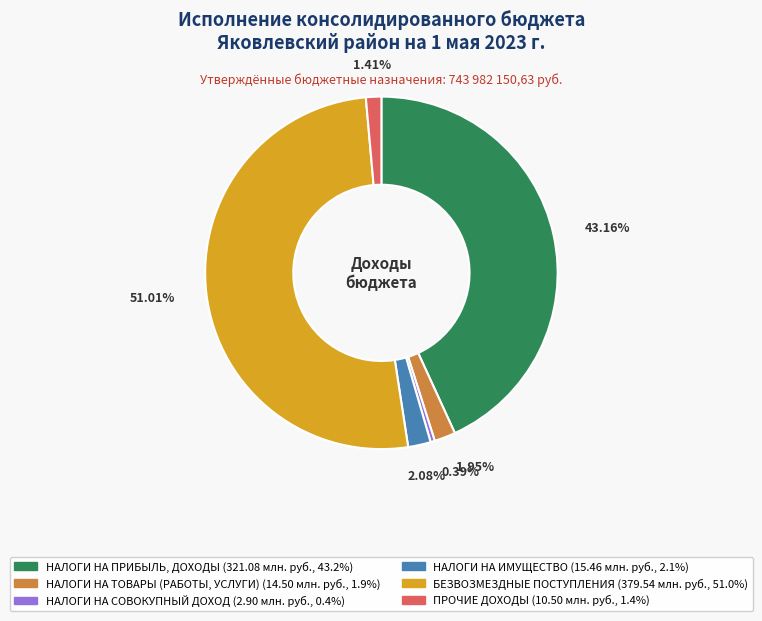

Is there any slice that represents more than half of the pie?

Yes